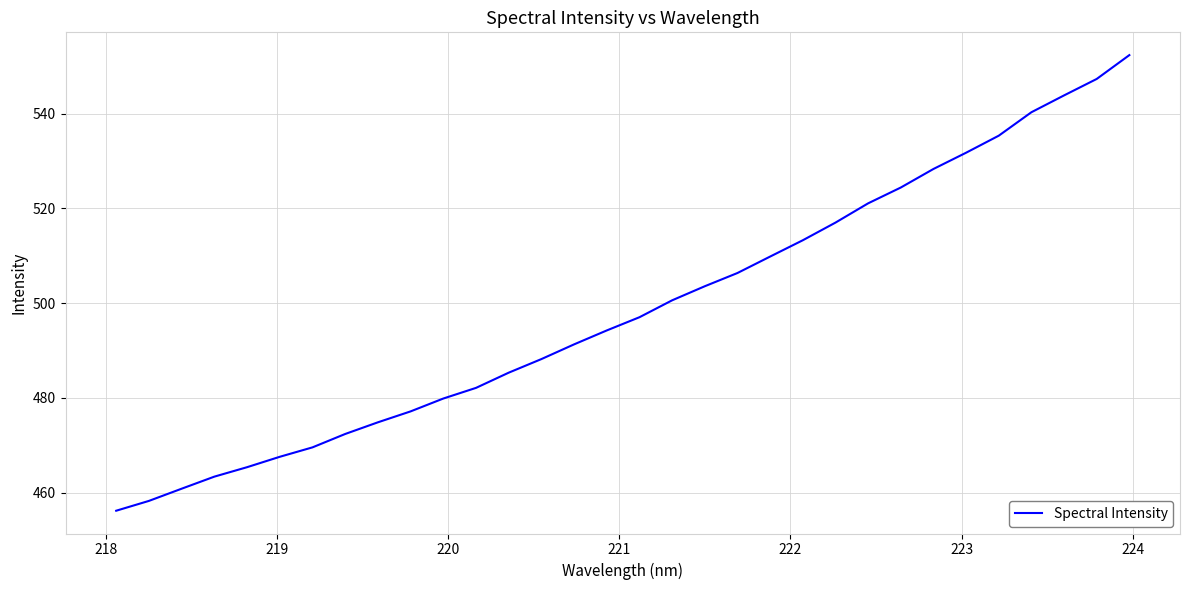

What is the difference between the maximum and minimum values?

96.2